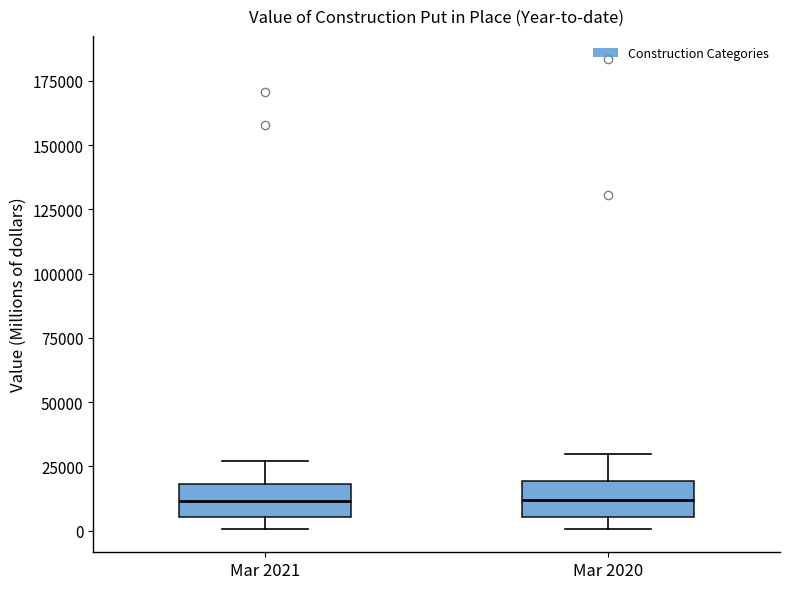

Where is the upper edge of the box for Mar 2020 on the y-axis? The values are not printed on the chart, so give them approximately, as read against the axis.

20000